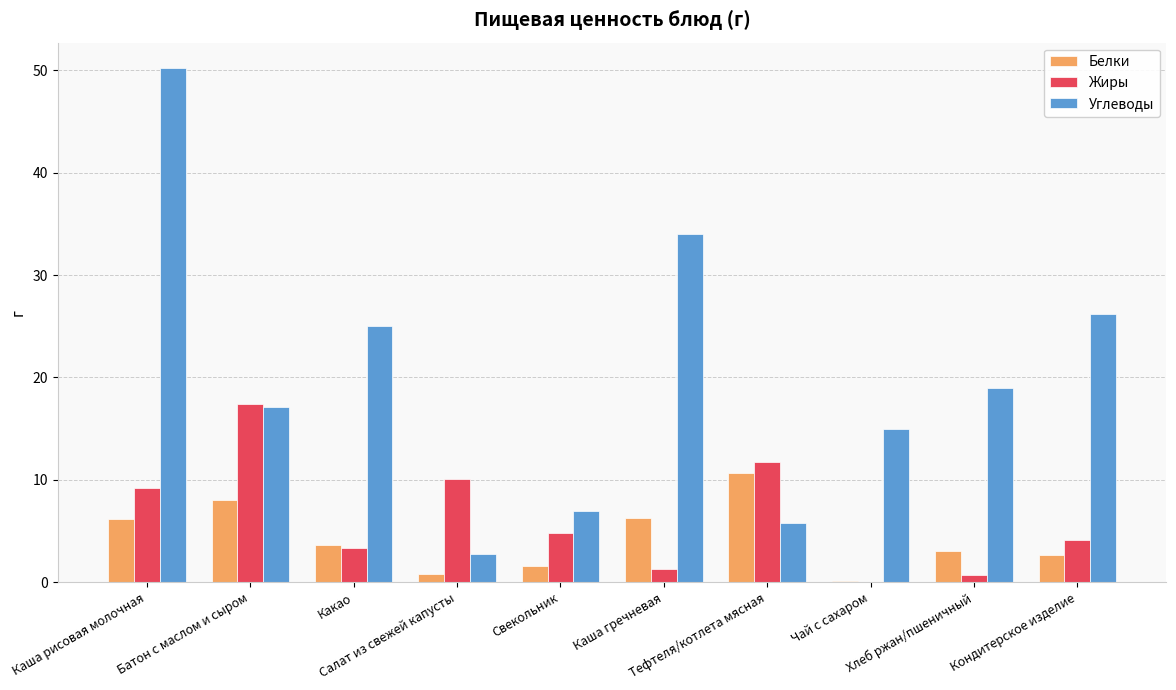

Does the chart contain stacked bars?

No